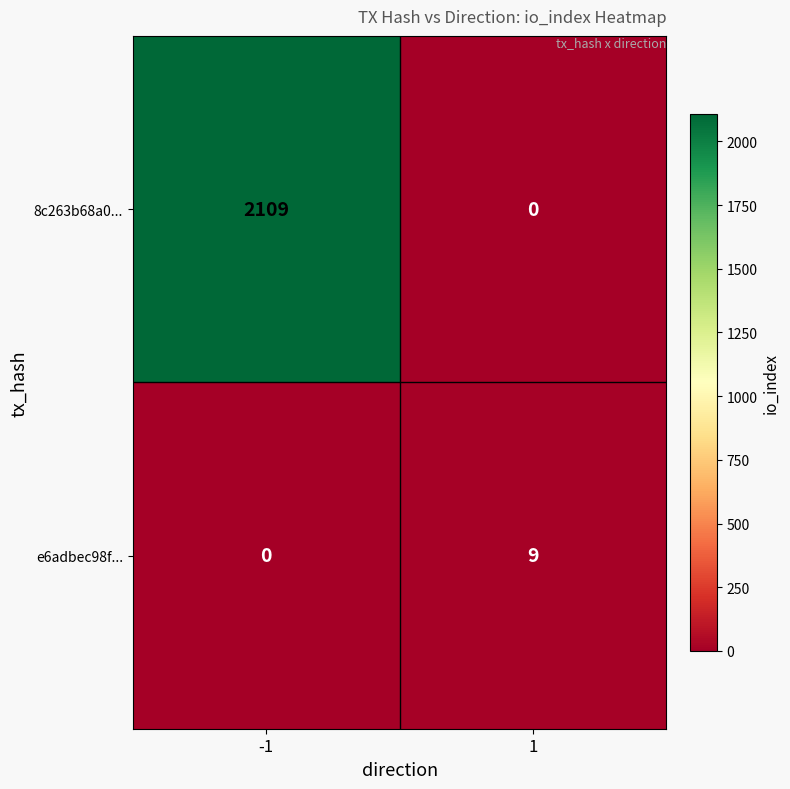

What is the difference between the maximum and minimum values in the e6adbec98f... series?

9